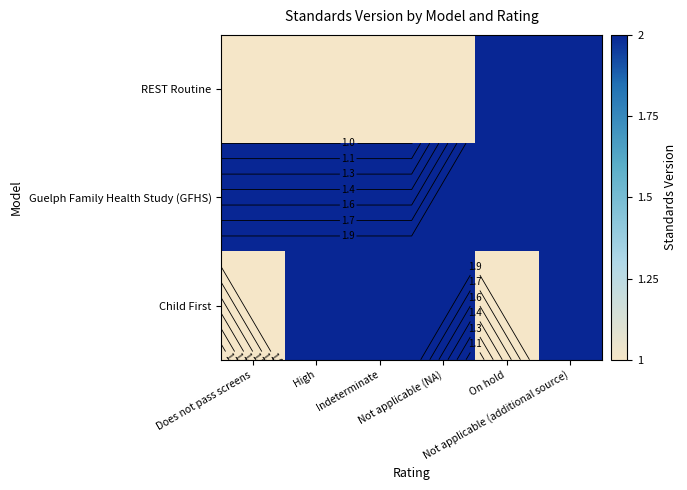

At which label does Guelph Family Health Study (GFHS) reach its minimum?

Does not pass screens